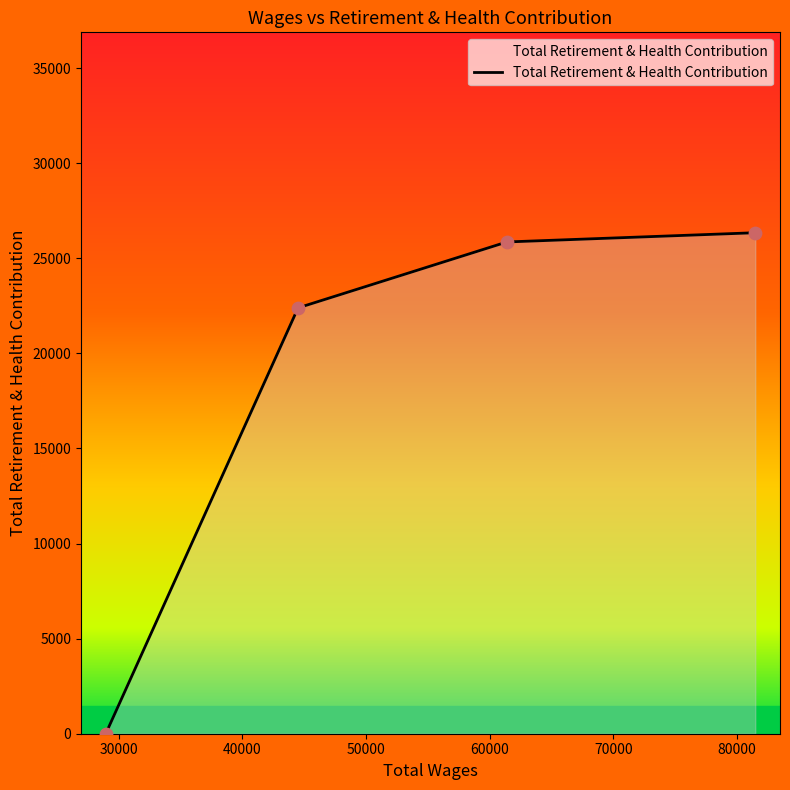

What is the greatest value displayed?

26342